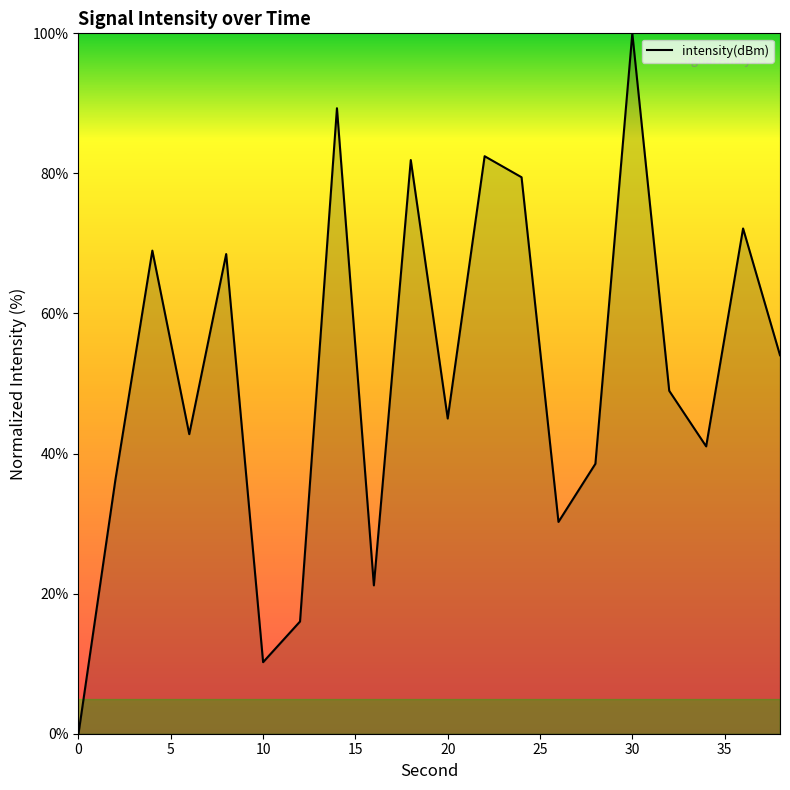

What is the maximum value shown in the chart?

100.0